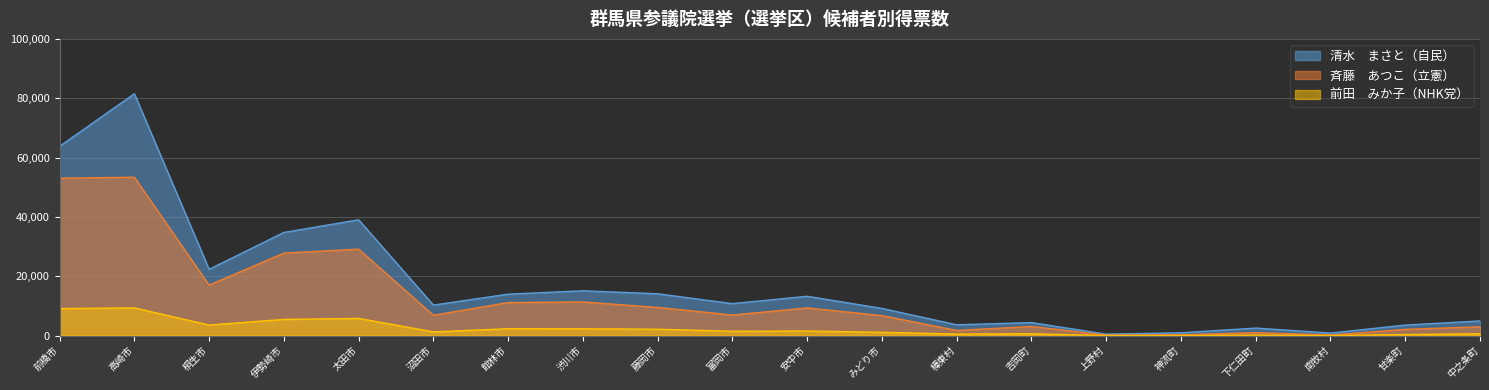

Between 館林市 and 富岡市, which is larger?

館林市